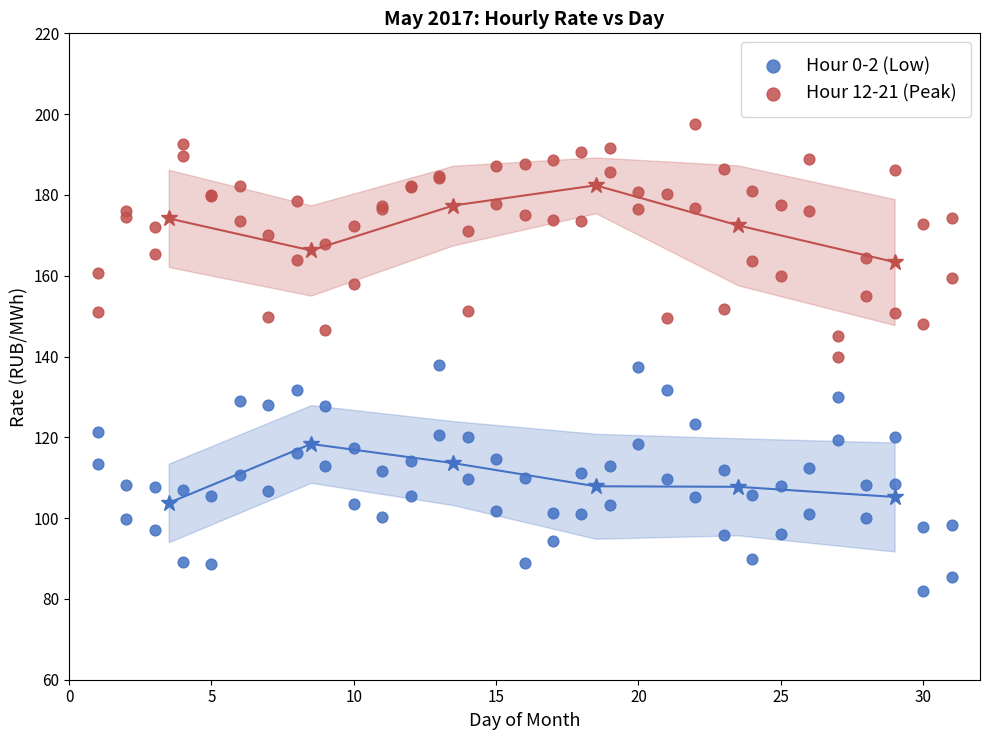

Which series contains the highest Y value?

Hour 12-21 (Peak)